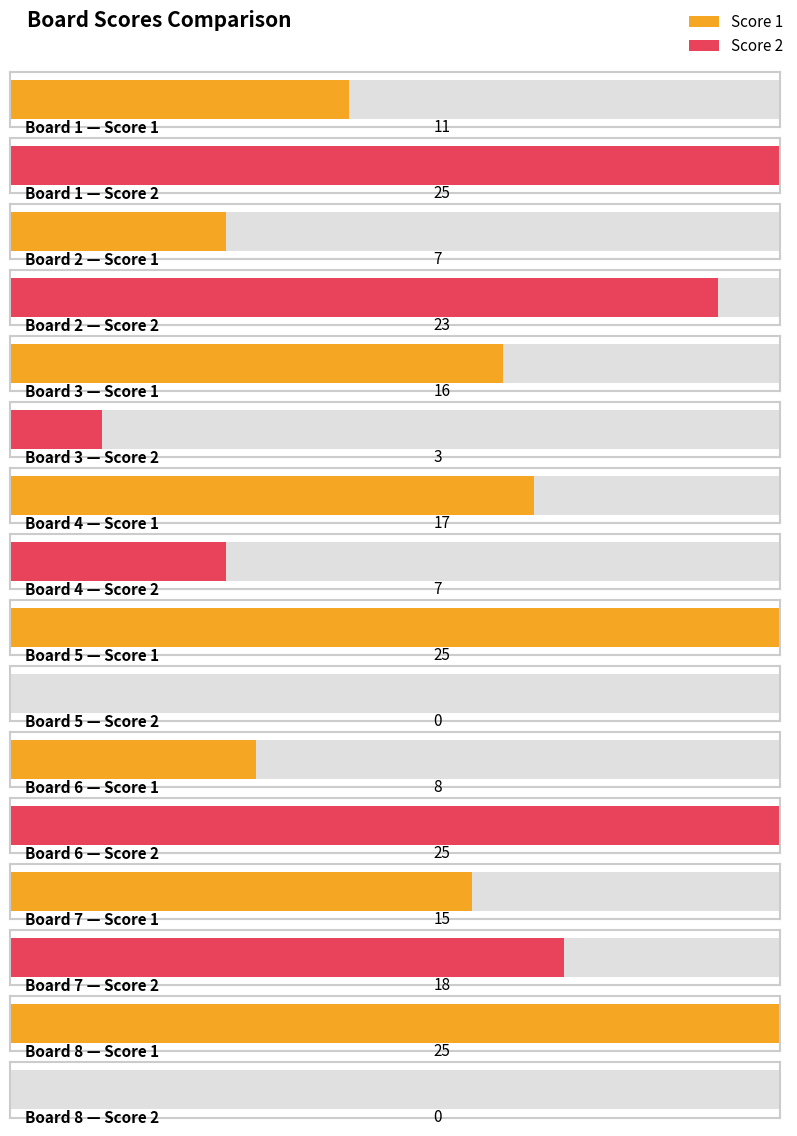

How many Score 1 values are between 11 and 25?

6